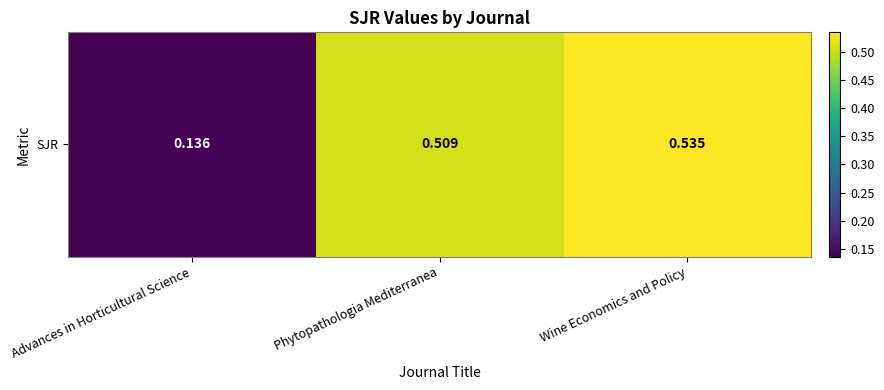

The chart shows a value of 0.3 at Phytopathologia Mediterranea. True or false?

False